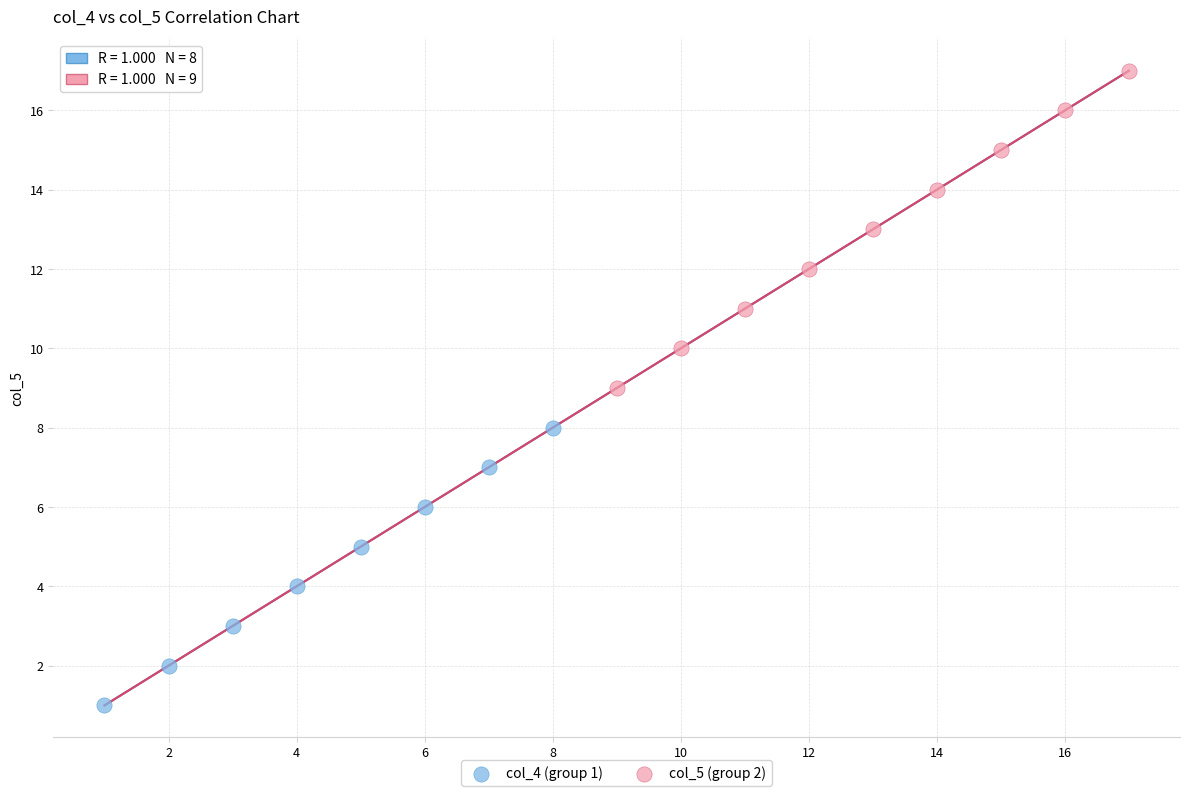

Which series contains the lowest Y value?

col_4 (group 1)